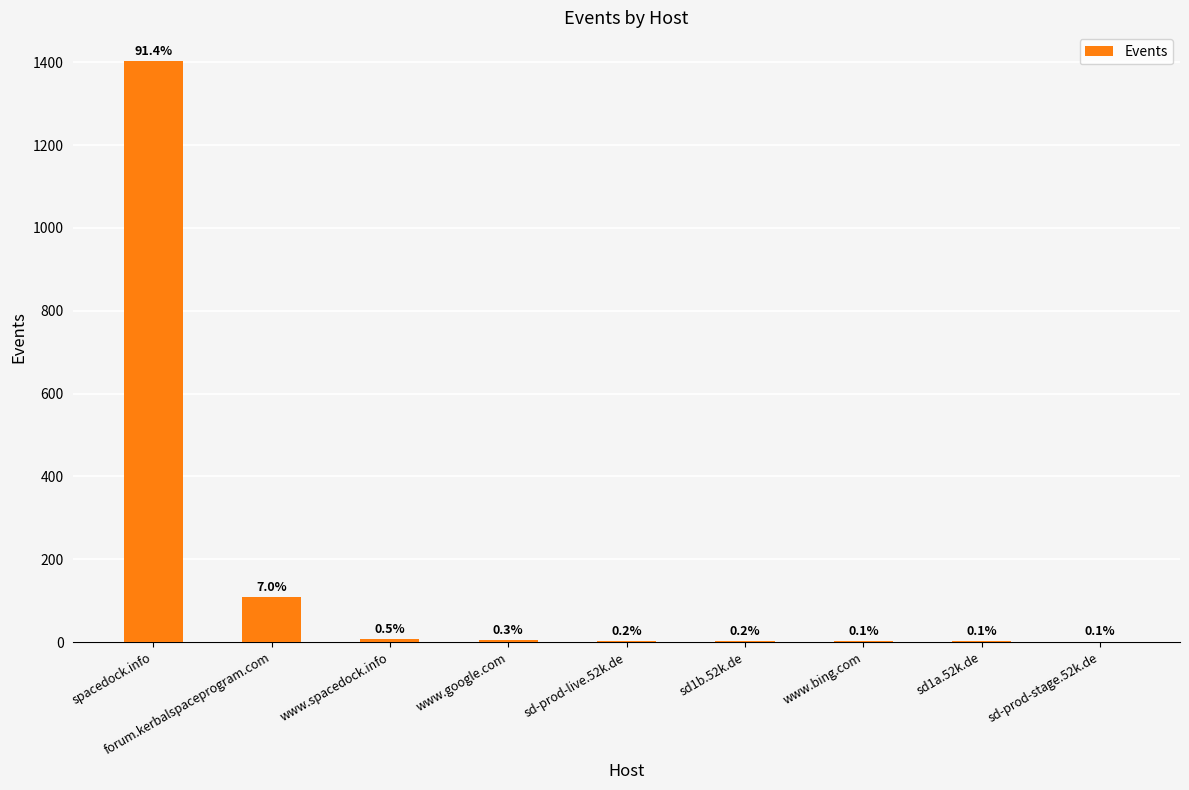

Where does the data first go above 3?

spacedock.info